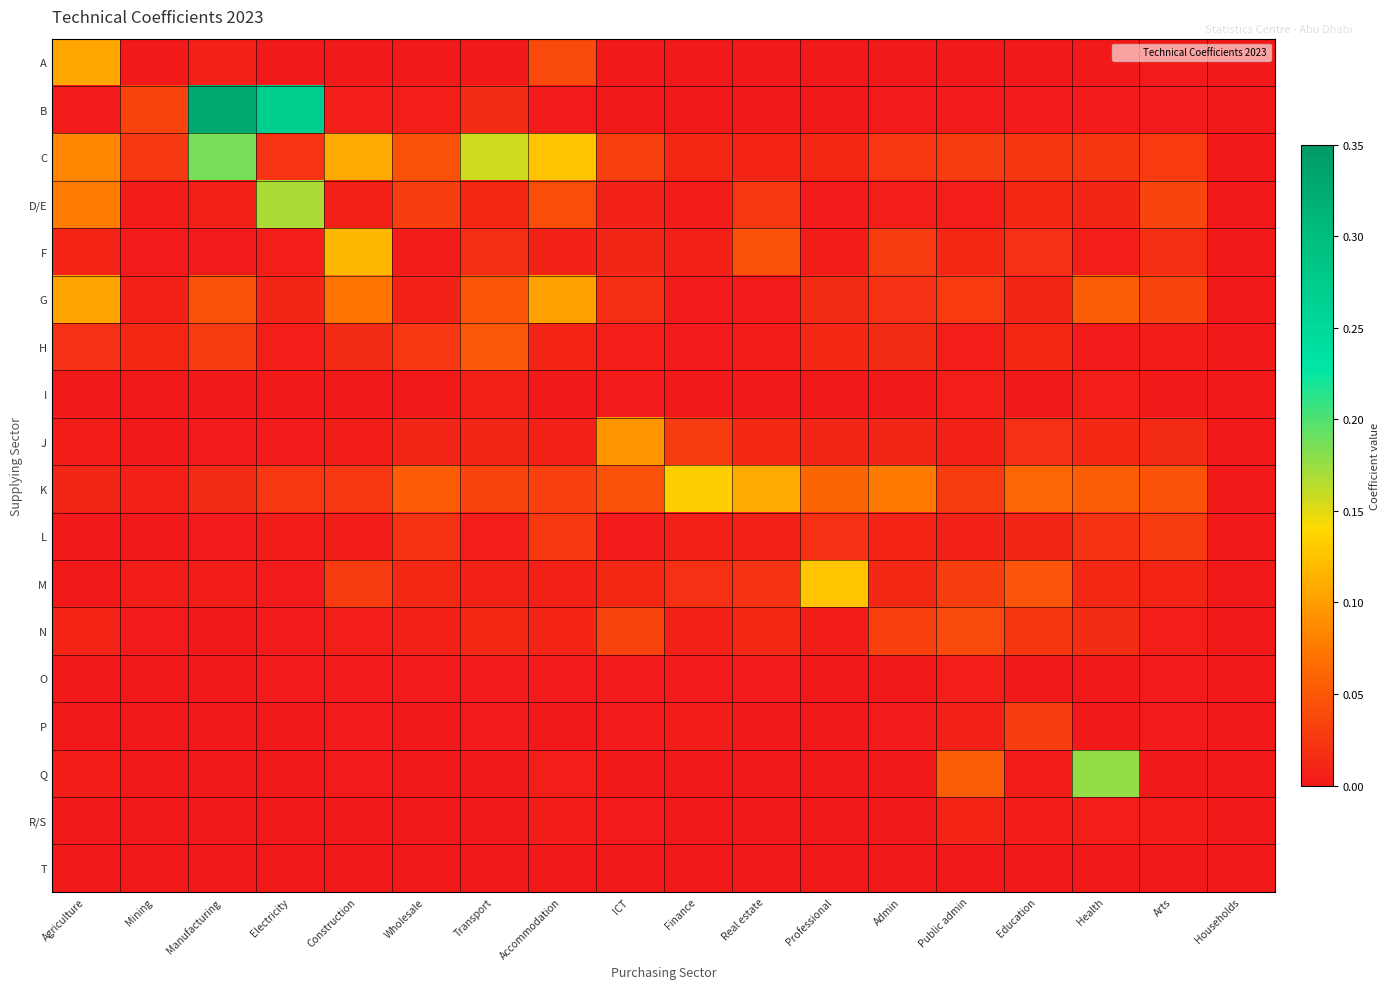

Reading left to right, list all the values displayed in this chart.

A: Agriculture=0.1	Mining=0.0	Manufacturing=0.0	Electricity=0.0	Construction=0.0	Wholesale=0.0	Transport=0.0	Accommodation=0.0	ICT=0.0	Finance=0.0	Real estate=0.0	Professional=0.0	Admin=0.0	Public admin=0.0	Education=0.0	Health=0.0	Arts=0.0	Households=0.0
B: Agriculture=0.0	Mining=0.0	Manufacturing=0.3	Electricity=0.3	Construction=0.0	Wholesale=0.0	Transport=0.0	Accommodation=0.0	ICT=0.0	Finance=0.0	Real estate=0.0	Professional=0.0	Admin=0.0	Public admin=0.0	Education=0.0	Health=0.0	Arts=0.0	Households=0.0
C: Agriculture=0.1	Mining=0.0	Manufacturing=0.2	Electricity=0.0	Construction=0.1	Wholesale=0.0	Transport=0.2	Accommodation=0.1	ICT=0.0	Finance=0.0	Real estate=0.0	Professional=0.0	Admin=0.0	Public admin=0.0	Education=0.0	Health=0.0	Arts=0.0	Households=0.0
D/E: Agriculture=0.1	Mining=0.0	Manufacturing=0.0	Electricity=0.2	Construction=0.0	Wholesale=0.0	Transport=0.0	Accommodation=0.0	ICT=0.0	Finance=0.0	Real estate=0.0	Professional=0.0	Admin=0.0	Public admin=0.0	Education=0.0	Health=0.0	Arts=0.0	Households=0.0
F: Agriculture=0.0	Mining=0.0	Manufacturing=0.0	Electricity=0.0	Construction=0.1	Wholesale=0.0	Transport=0.0	Accommodation=0.0	ICT=0.0	Finance=0.0	Real estate=0.0	Professional=0.0	Admin=0.0	Public admin=0.0	Education=0.0	Health=0.0	Arts=0.0	Households=0.0
G: Agriculture=0.1	Mining=0.0	Manufacturing=0.0	Electricity=0.0	Construction=0.1	Wholesale=0.0	Transport=0.0	Accommodation=0.1	ICT=0.0	Finance=0.0	Real estate=0.0	Professional=0.0	Admin=0.0	Public admin=0.0	Education=0.0	Health=0.1	Arts=0.0	Households=0.0
H: Agriculture=0.0	Mining=0.0	Manufacturing=0.0	Electricity=0.0	Construction=0.0	Wholesale=0.0	Transport=0.1	Accommodation=0.0	ICT=0.0	Finance=0.0	Real estate=0.0	Professional=0.0	Admin=0.0	Public admin=0.0	Education=0.0	Health=0.0	Arts=0.0	Households=0.0
I: Agriculture=0.0	Mining=0.0	Manufacturing=0.0	Electricity=0.0	Construction=0.0	Wholesale=0.0	Transport=0.0	Accommodation=0.0	ICT=0.0	Finance=0.0	Real estate=0.0	Professional=0.0	Admin=0.0	Public admin=0.0	Education=0.0	Health=0.0	Arts=0.0	Households=0.0
J: Agriculture=0.0	Mining=0.0	Manufacturing=0.0	Electricity=0.0	Construction=0.0	Wholesale=0.0	Transport=0.0	Accommodation=0.0	ICT=0.1	Finance=0.0	Real estate=0.0	Professional=0.0	Admin=0.0	Public admin=0.0	Education=0.0	Health=0.0	Arts=0.0	Households=0.0
K: Agriculture=0.0	Mining=0.0	Manufacturing=0.0	Electricity=0.0	Construction=0.0	Wholesale=0.1	Transport=0.0	Accommodation=0.0	ICT=0.0	Finance=0.1	Real estate=0.1	Professional=0.1	Admin=0.1	Public admin=0.0	Education=0.1	Health=0.1	Arts=0.0	Households=0.0
L: Agriculture=0.0	Mining=0.0	Manufacturing=0.0	Electricity=0.0	Construction=0.0	Wholesale=0.0	Transport=0.0	Accommodation=0.0	ICT=0.0	Finance=0.0	Real estate=0.0	Professional=0.0	Admin=0.0	Public admin=0.0	Education=0.0	Health=0.0	Arts=0.0	Households=0.0
M: Agriculture=0.0	Mining=0.0	Manufacturing=0.0	Electricity=0.0	Construction=0.0	Wholesale=0.0	Transport=0.0	Accommodation=0.0	ICT=0.0	Finance=0.0	Real estate=0.0	Professional=0.1	Admin=0.0	Public admin=0.0	Education=0.0	Health=0.0	Arts=0.0	Households=0.0
N: Agriculture=0.0	Mining=0.0	Manufacturing=0.0	Electricity=0.0	Construction=0.0	Wholesale=0.0	Transport=0.0	Accommodation=0.0	ICT=0.0	Finance=0.0	Real estate=0.0	Professional=0.0	Admin=0.0	Public admin=0.0	Education=0.0	Health=0.0	Arts=0.0	Households=0.0
O: Agriculture=0.0	Mining=0.0	Manufacturing=0.0	Electricity=0.0	Construction=0.0	Wholesale=0.0	Transport=0.0	Accommodation=0.0	ICT=0.0	Finance=0.0	Real estate=0.0	Professional=0.0	Admin=0.0	Public admin=0.0	Education=0.0	Health=0.0	Arts=0.0	Households=0.0
P: Agriculture=0.0	Mining=0.0	Manufacturing=0.0	Electricity=0.0	Construction=0.0	Wholesale=0.0	Transport=0.0	Accommodation=0.0	ICT=0.0	Finance=0.0	Real estate=0.0	Professional=0.0	Admin=0.0	Public admin=0.0	Education=0.0	Health=0.0	Arts=0.0	Households=0.0
Q: Agriculture=0.0	Mining=0.0	Manufacturing=0.0	Electricity=0.0	Construction=0.0	Wholesale=0.0	Transport=0.0	Accommodation=0.0	ICT=0.0	Finance=0.0	Real estate=0.0	Professional=0.0	Admin=0.0	Public admin=0.1	Education=0.0	Health=0.2	Arts=0.0	Households=0.0
R/S: Agriculture=0.0	Mining=0.0	Manufacturing=0.0	Electricity=0.0	Construction=0.0	Wholesale=0.0	Transport=0.0	Accommodation=0.0	ICT=0.0	Finance=0.0	Real estate=0.0	Professional=0.0	Admin=0.0	Public admin=0.0	Education=0.0	Health=0.0	Arts=0.0	Households=0.0
T: Agriculture=0.0	Mining=0.0	Manufacturing=0.0	Electricity=0.0	Construction=0.0	Wholesale=0.0	Transport=0.0	Accommodation=0.0	ICT=0.0	Finance=0.0	Real estate=0.0	Professional=0.0	Admin=0.0	Public admin=0.0	Education=0.0	Health=0.0	Arts=0.0	Households=0.0